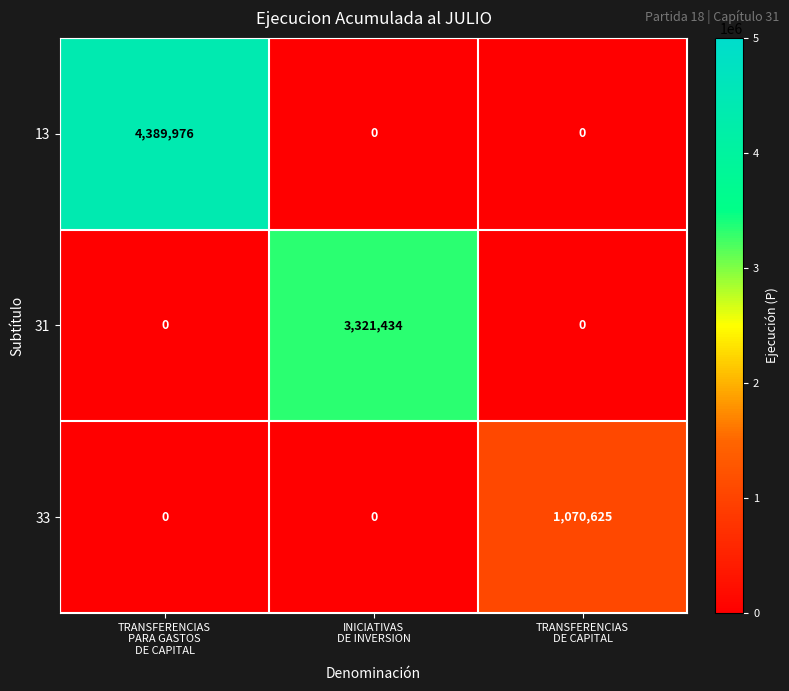

How many values in 31 are above zero?

1